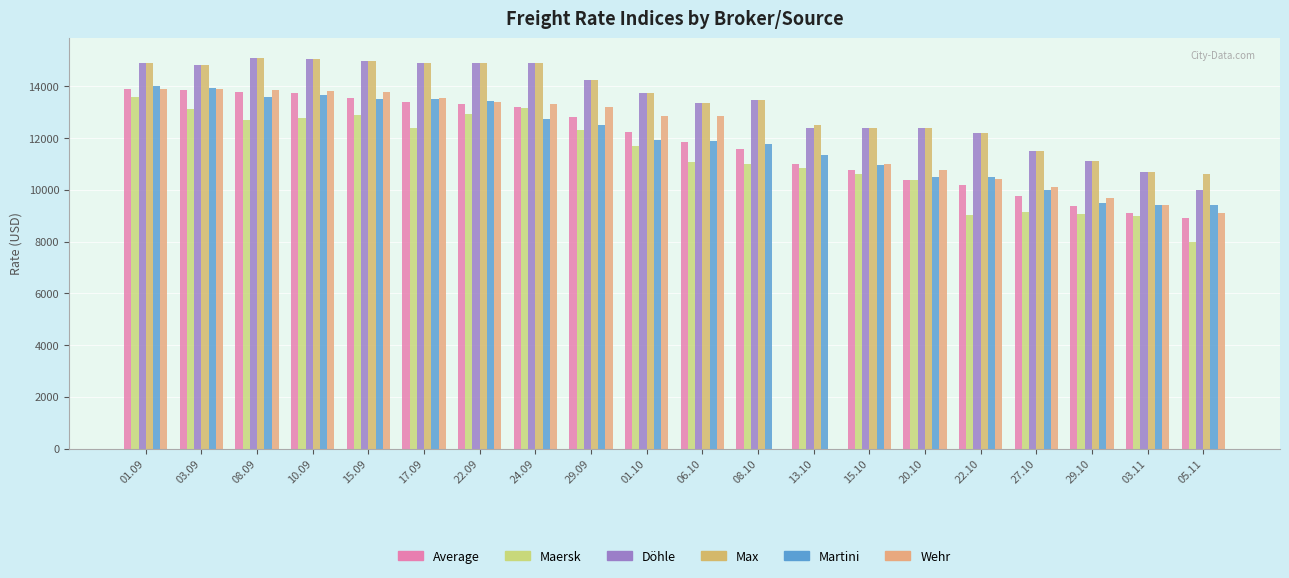

Which series has the largest total across all categories?

Max